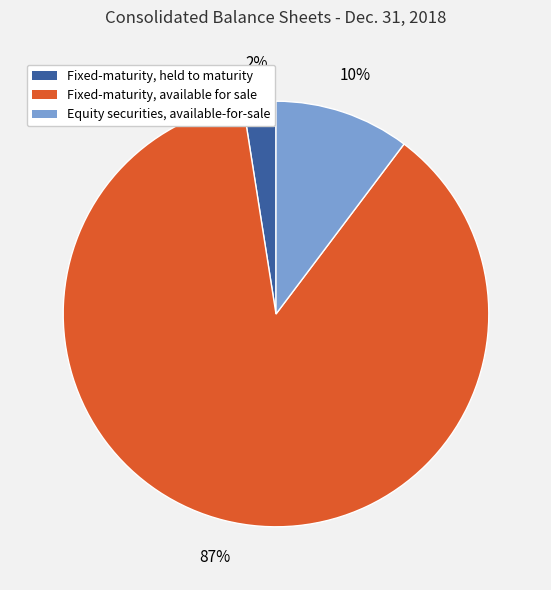

How many segments does this pie chart have?

3